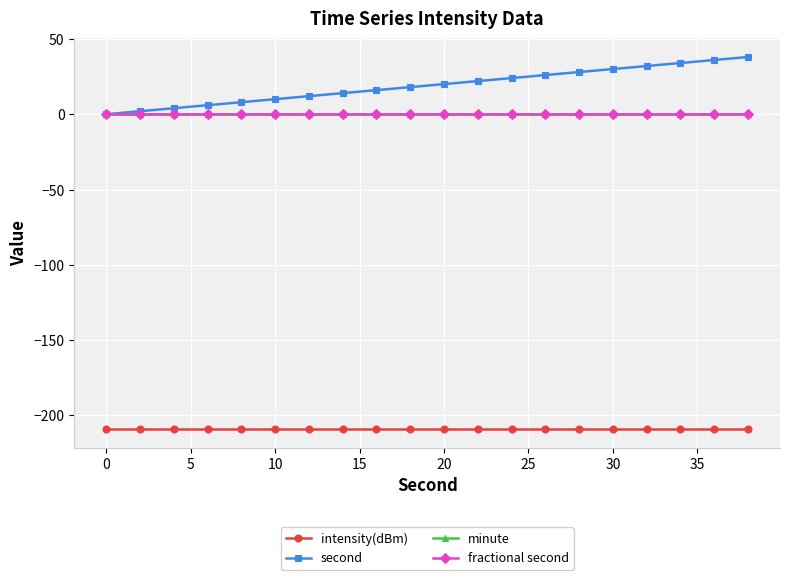

List the series in order of their peak value, lowest first.

intensity(dBm), minute, fractional second, second